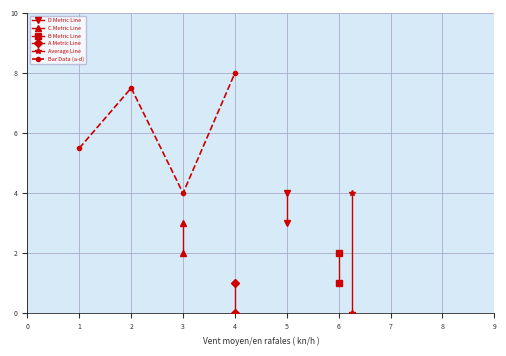

What position from the left is C Metric Line?

2